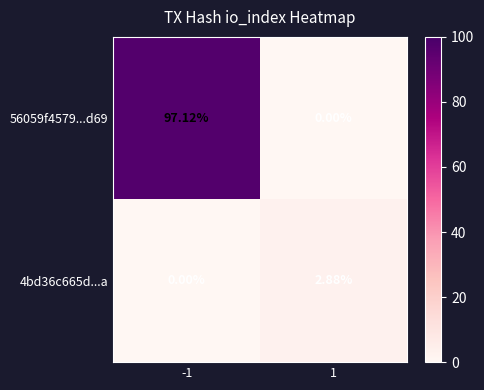

What is the difference between the highest and lowest values at -1?

97.1